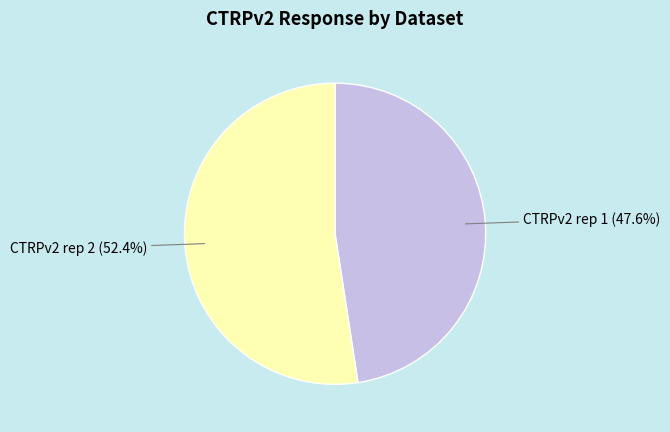

Approximately how many times larger is the value at CTRPv2 rep 2 compared to CTRPv2 rep 1?

1.1